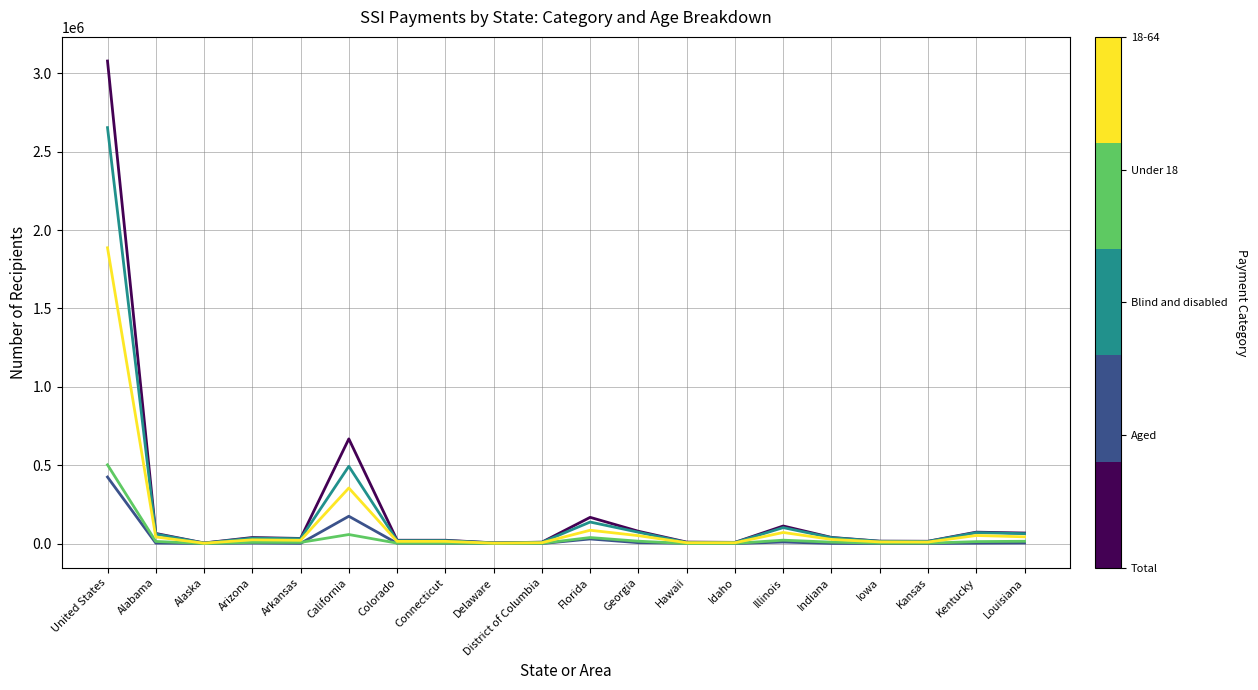

How many distinct data groups are displayed?

5